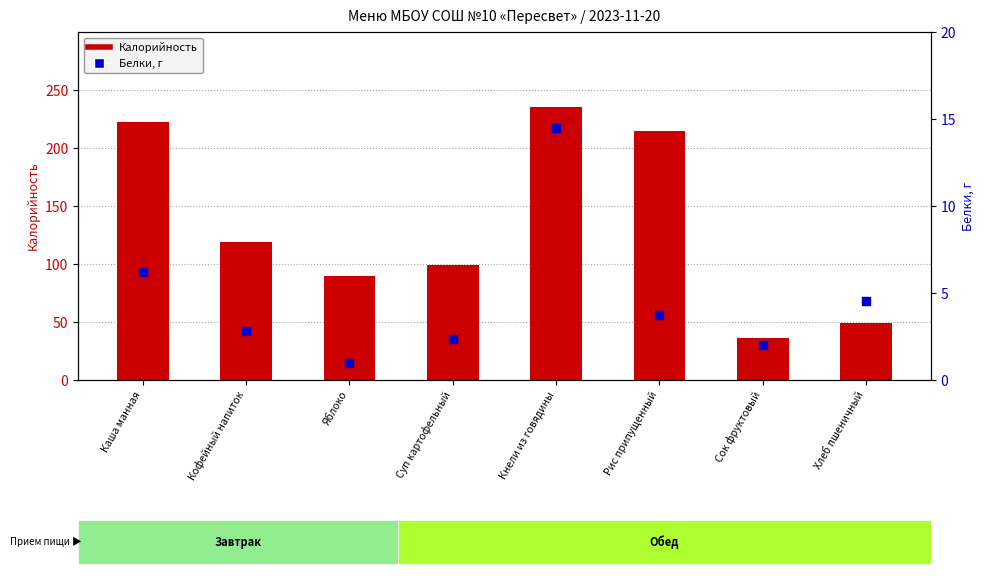

At how many categories does at least one series exceed 178?

3